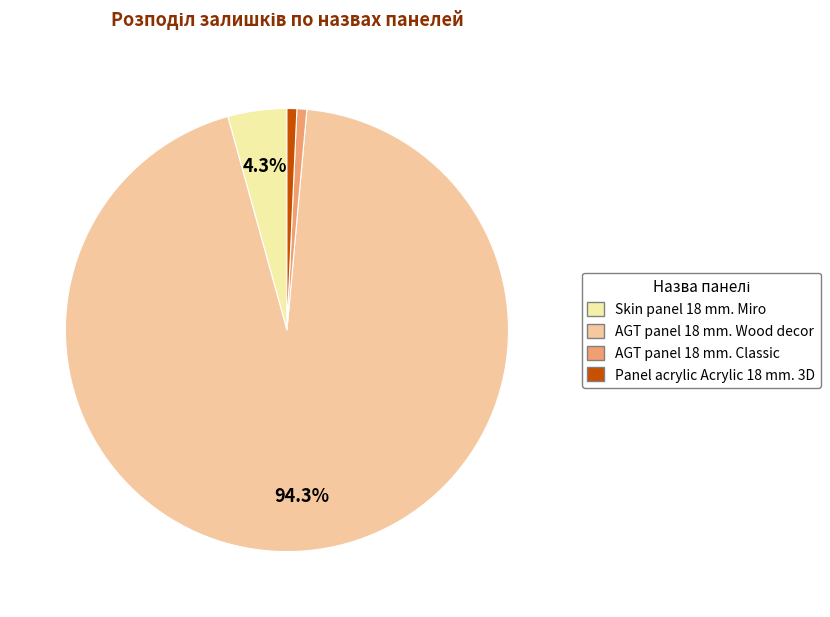

Combined, what portion of the pie is Skin panel 18 mm. Miro and AGT panel 18 mm. Wood decor?

98.6%